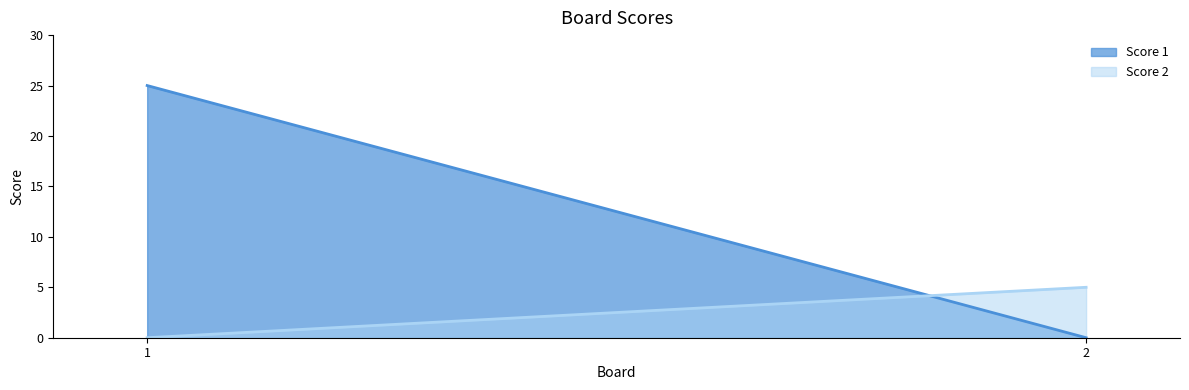

What is the difference between the Score 2 values at 1 and 2?

5